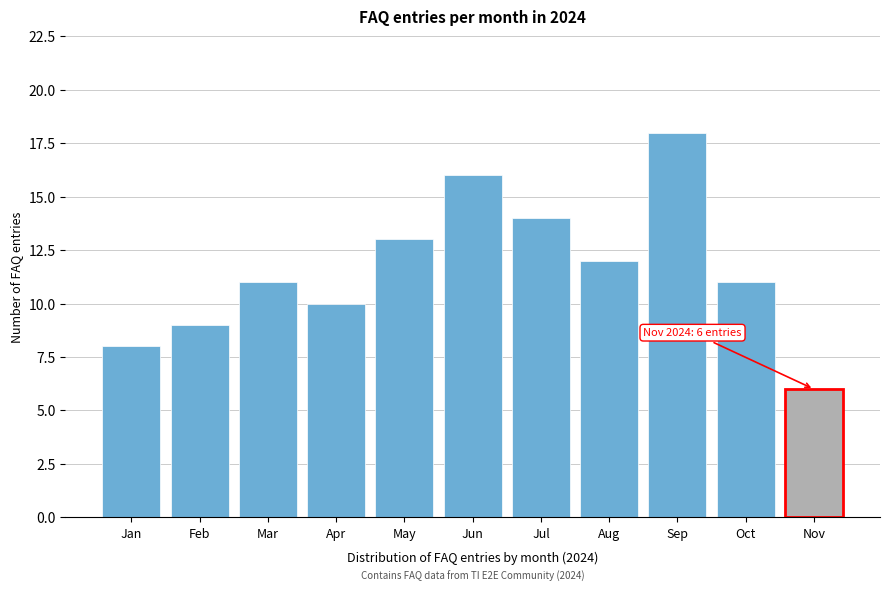

Reading right to left, what are all the values shown in this chart?

6	11	18	12	14	16	13	10	11	9	8